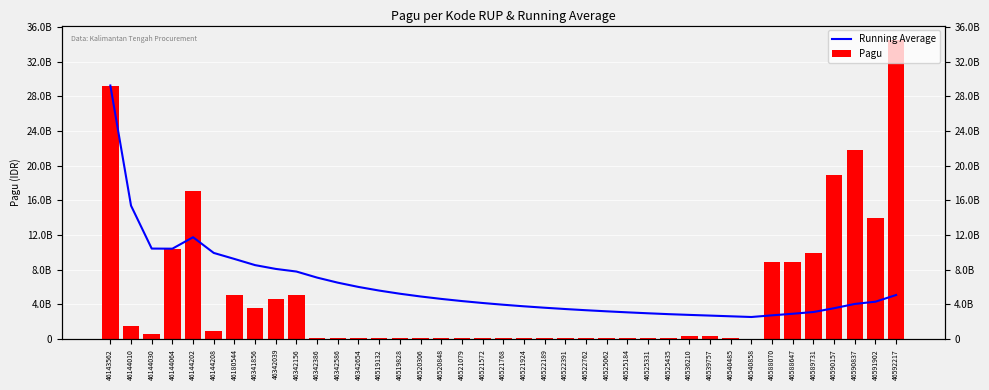

What is the difference between the maximum and second lowest values in the Running Average series?

26610427387.1